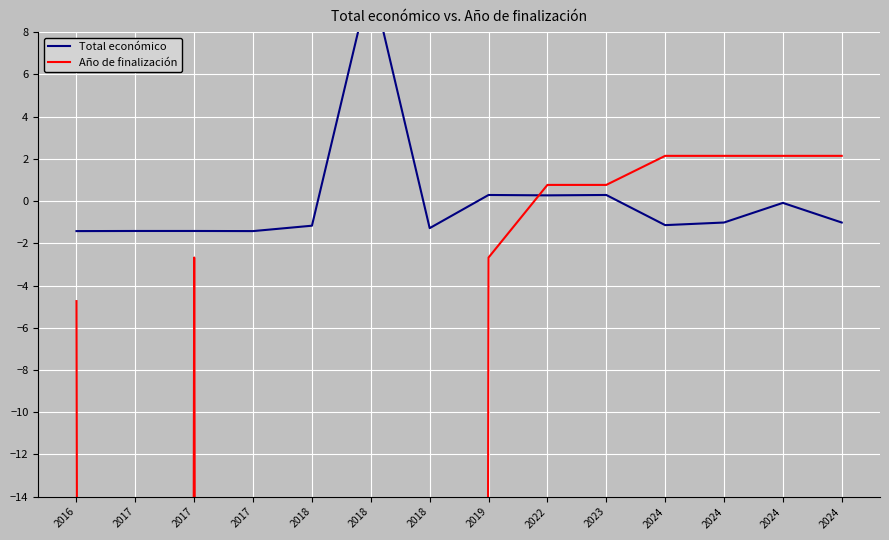

Which series has the widest spread of values?

Año de finalización